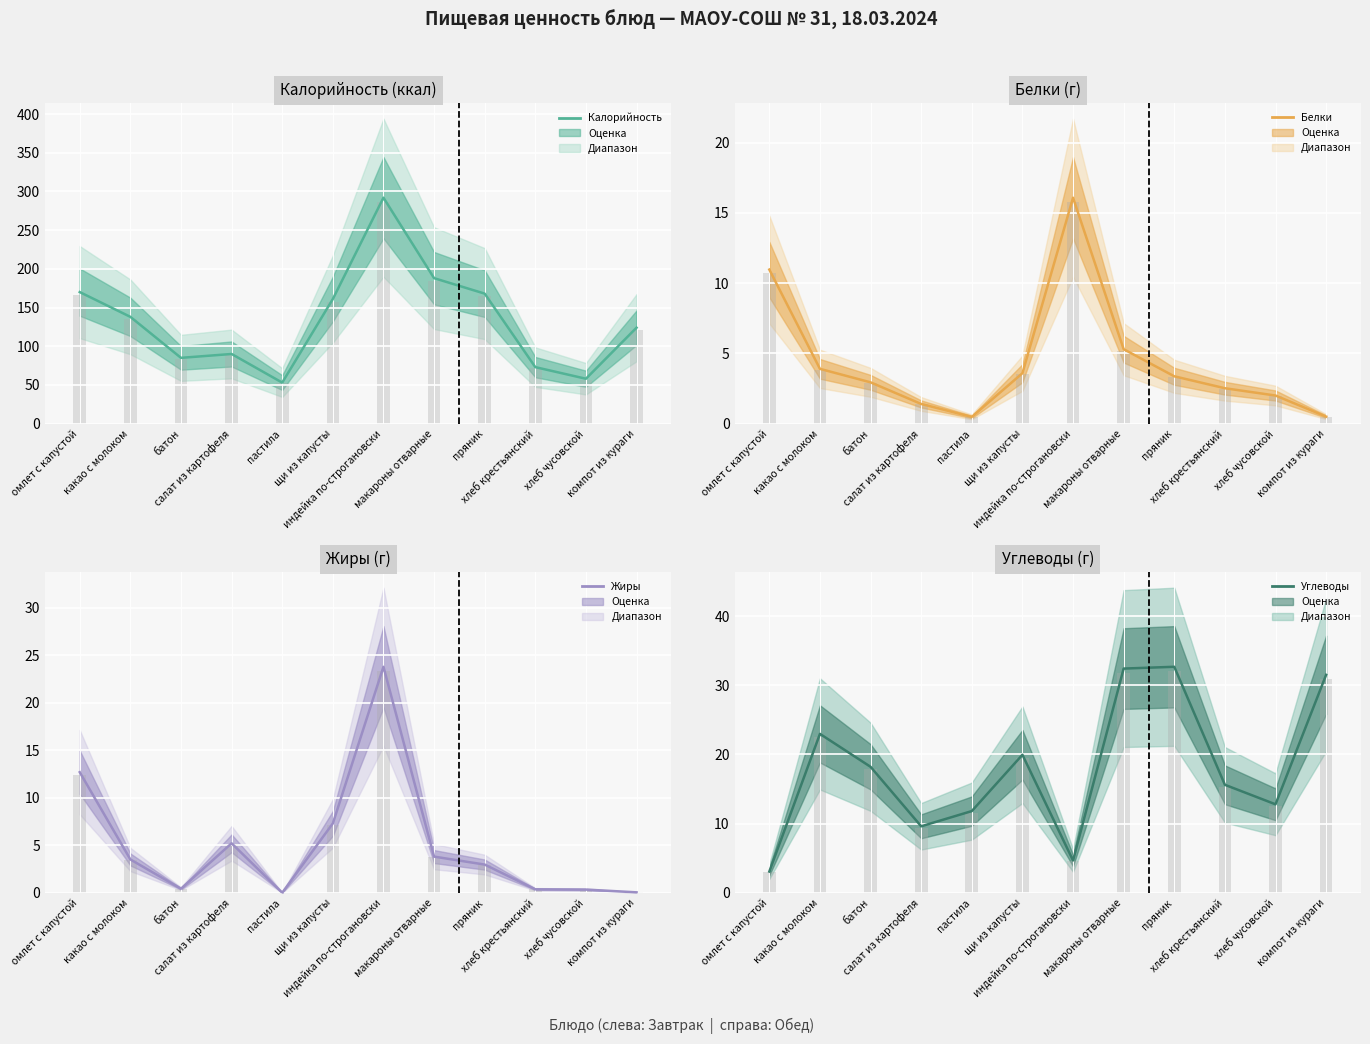

Does the chart contain stacked bars?

No